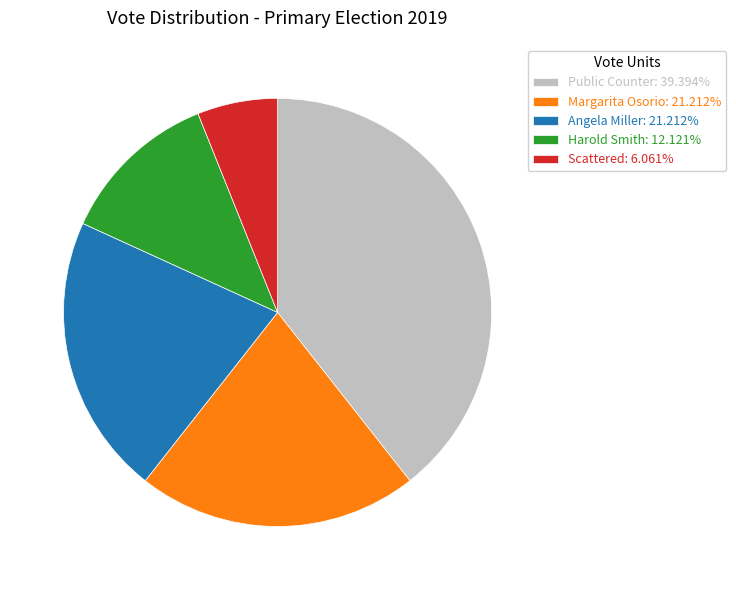

Is there any slice that represents more than half of the pie?

No